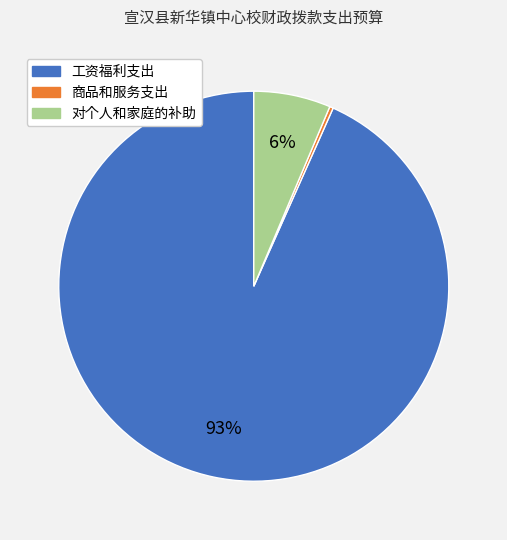

Combined, do 工资福利支出 and 商品和服务支出 account for over 50%?

Yes